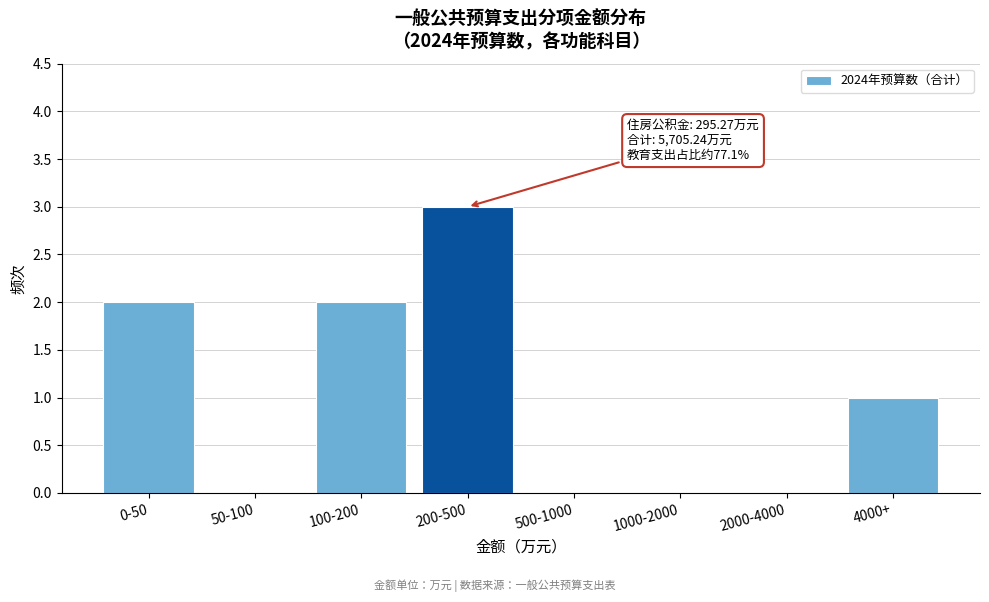

Reading left to right, extract all data points from this chart.

0-50=2	50-100=0	100-200=2	200-500=3	500-1000=0	1000-2000=0	2000-4000=0	4000+=1